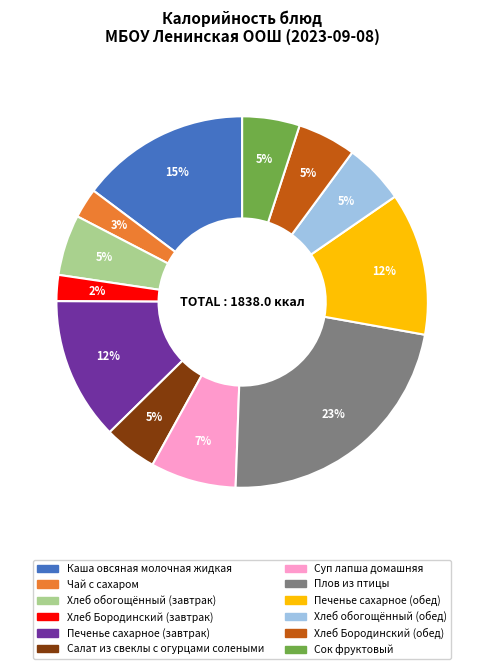

Is the sum of Хлеб Бородинский (завтрак) and Хлеб обогощённый (обед) greater than half?

No